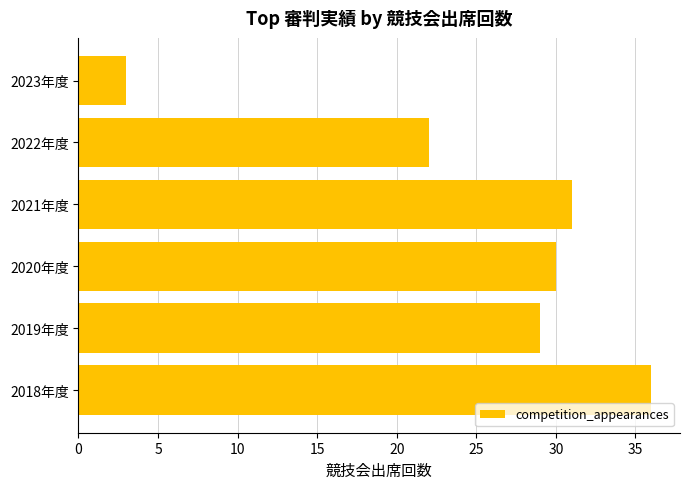

Reading bottom to top, what are all the values shown in this chart?

36	29	30	31	22	3